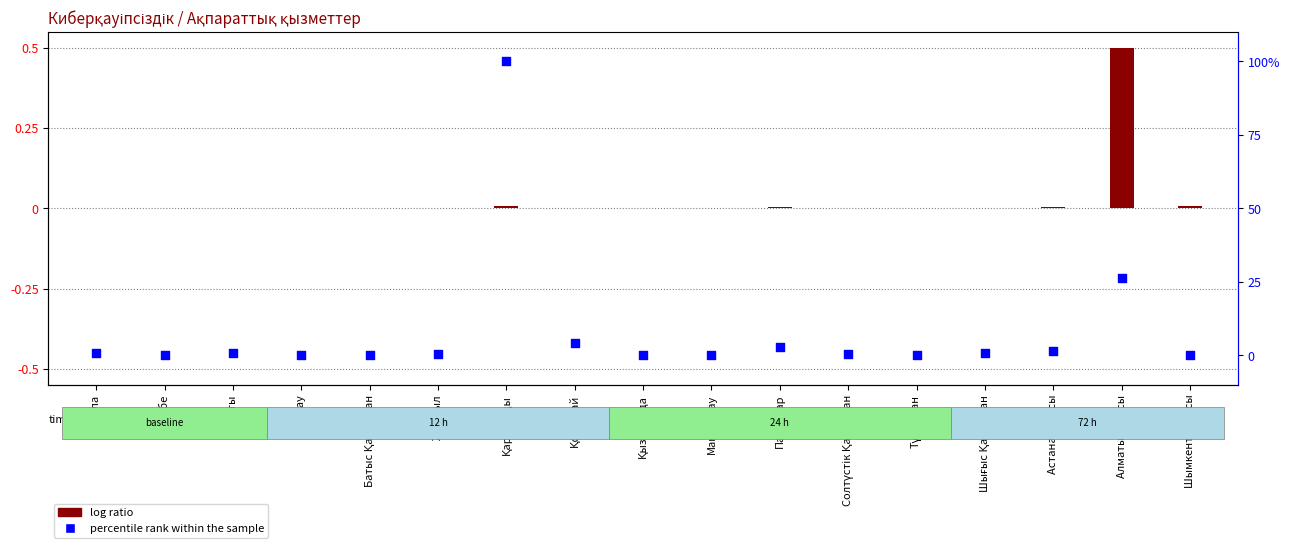

Which series contains the lowest Y value?

percentile rank within the sample